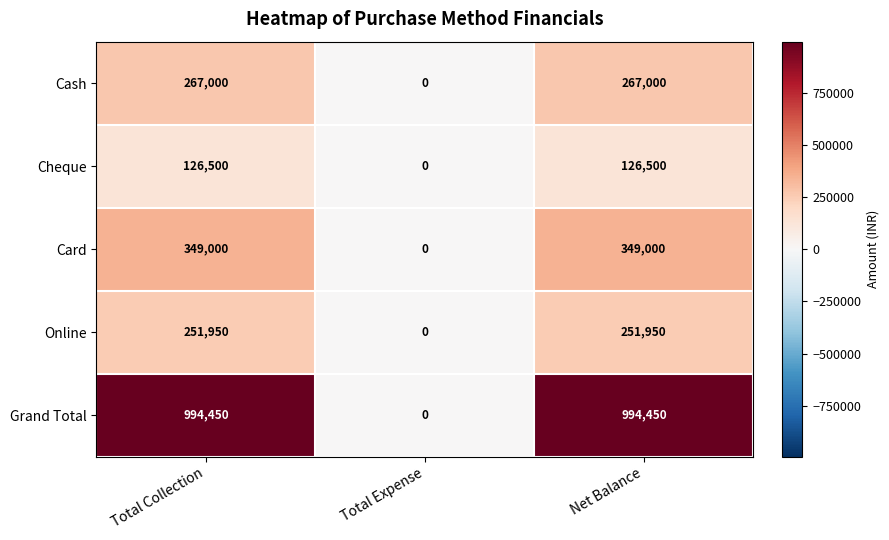

Rank the series at Net Balance from highest to lowest value.

Grand Total, Card, Cash, Online, Cheque